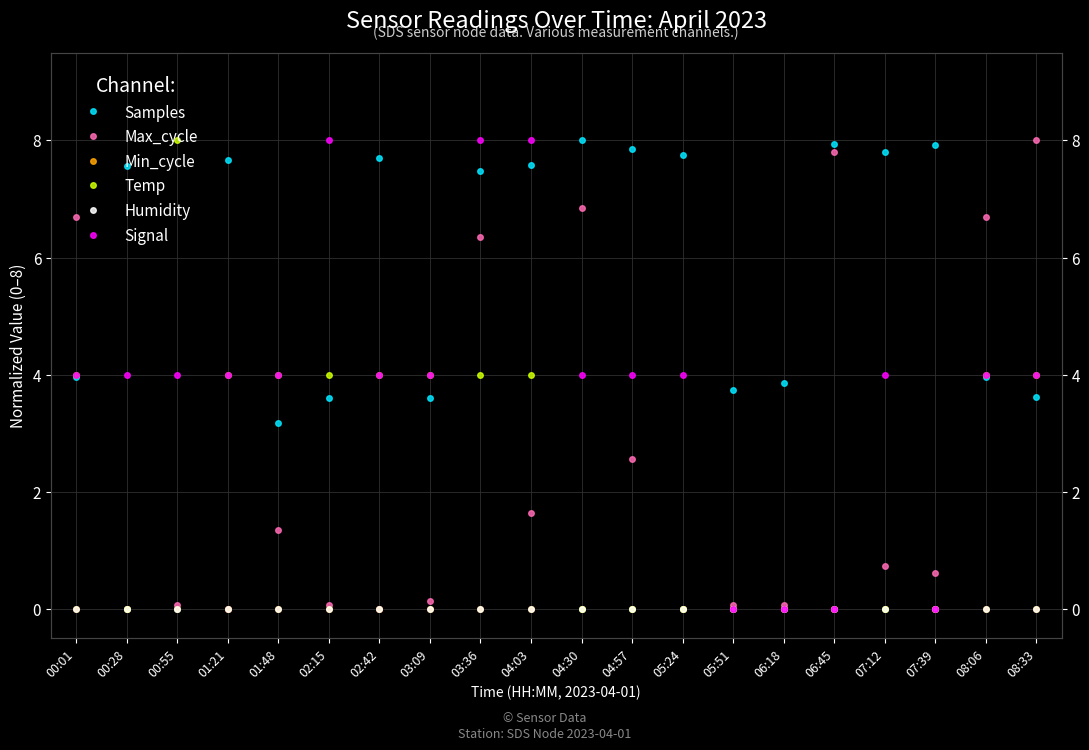

Which category has the lowest value in the Signal series?

05:51